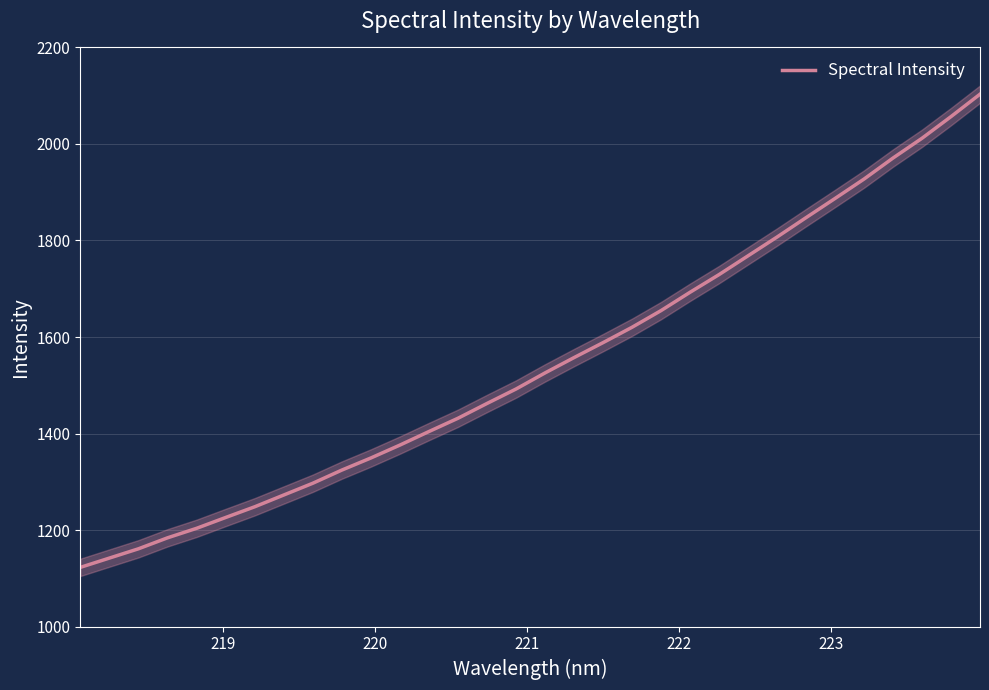

Reading right to left, extract all data points from this chart.

2103.2	2056.7	2011.9	1970.9	1927.3	1887.1	1847.4	1807.2	1768.3	1729.4	1692.7	1654.8	1620.2	1588.3	1557.3	1525.6	1492.2	1462.3	1431.6	1404.1	1376.0	1349.3	1324.2	1297.0	1272.6	1248.2	1226.0	1203.6	1183.9	1161.2	1142.0	1122.7